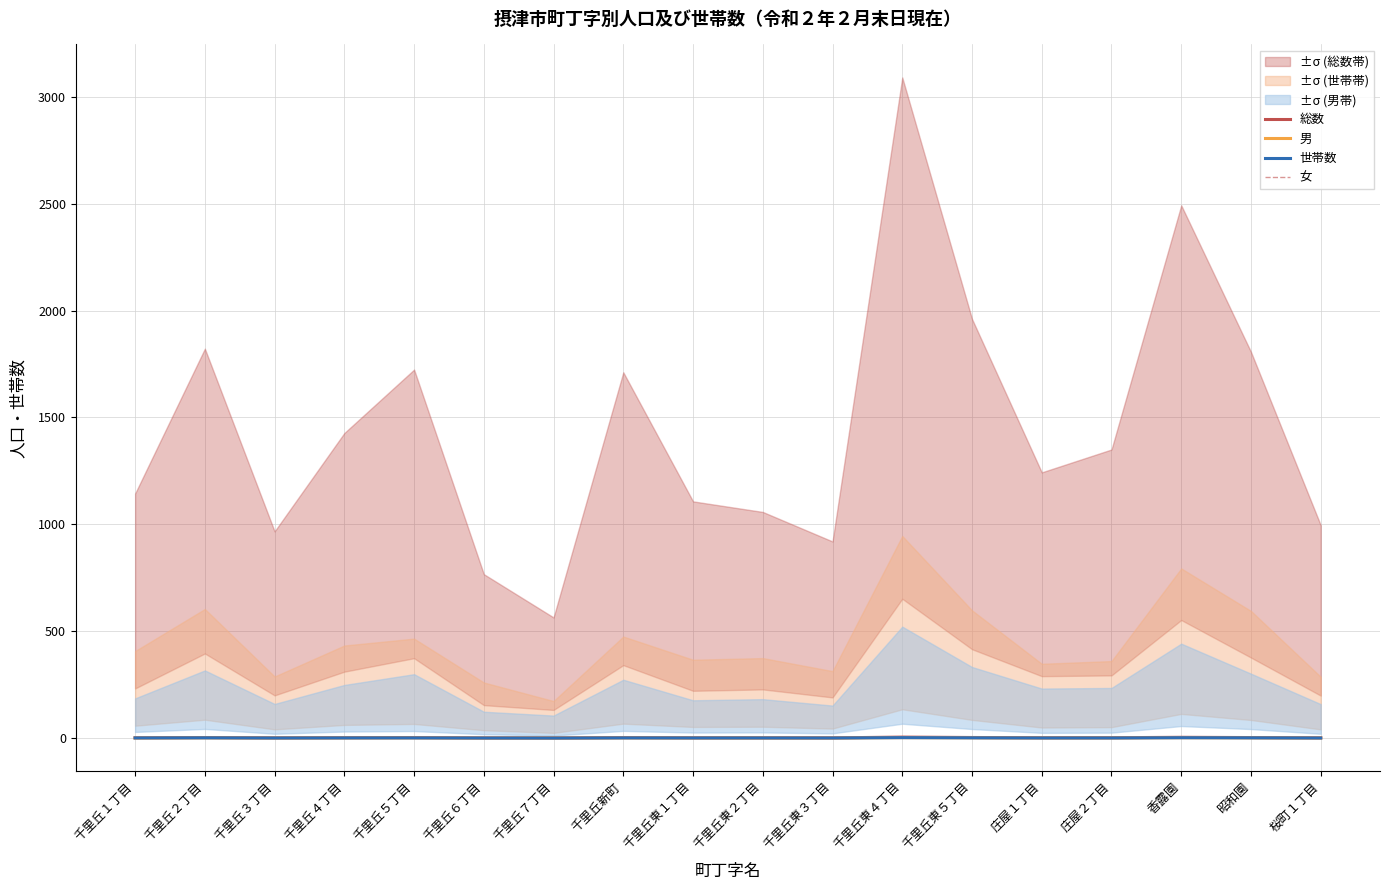

What are all the series names shown in the legend?

総数, 男, 世帯数, 女